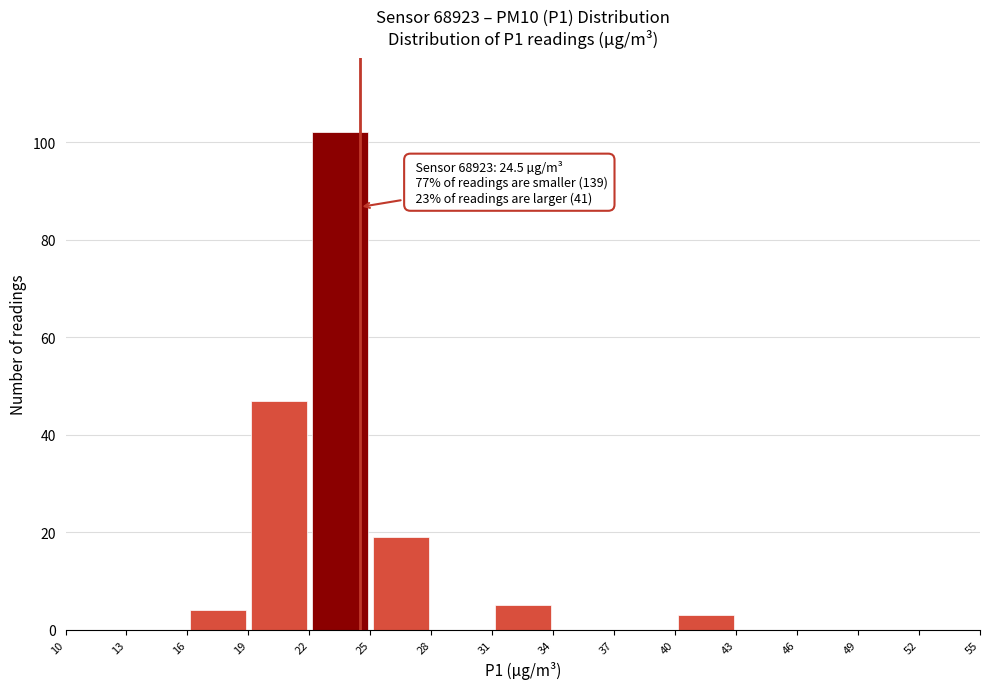

Over which range of the x-axis is the bar tallest?

22 to 25